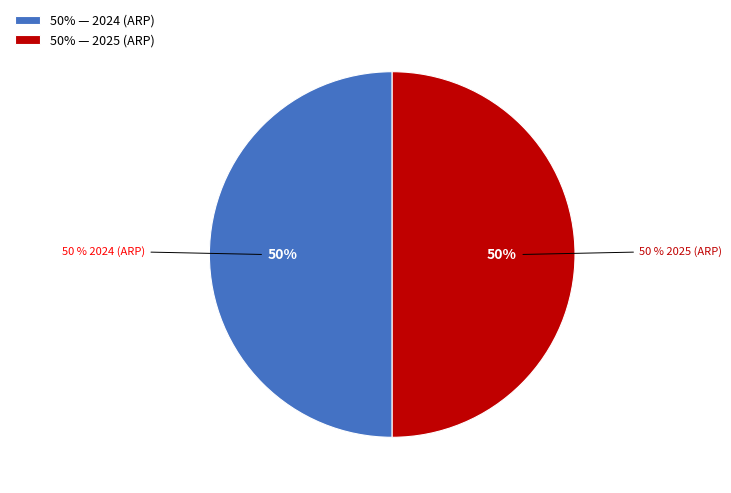

How much of the chart is everything except 2024?

50.0%